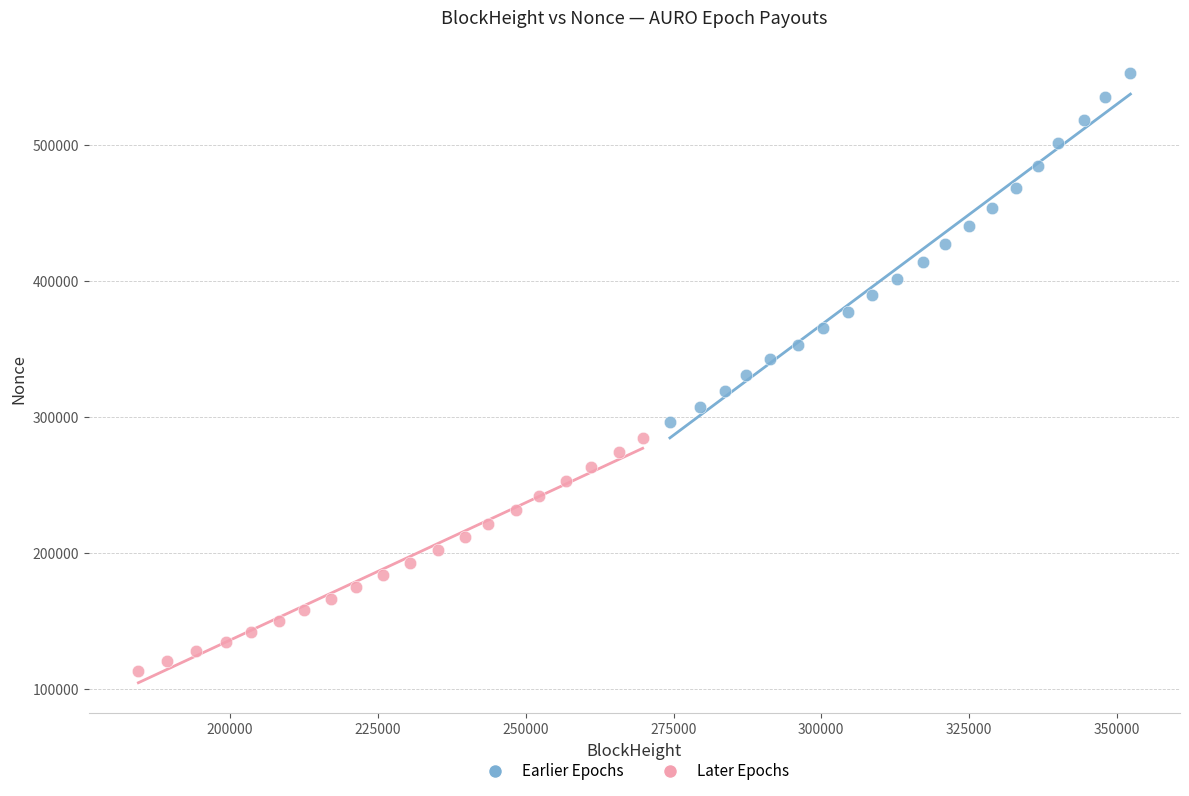

Which series reaches the maximum Y coordinate?

Earlier Epochs